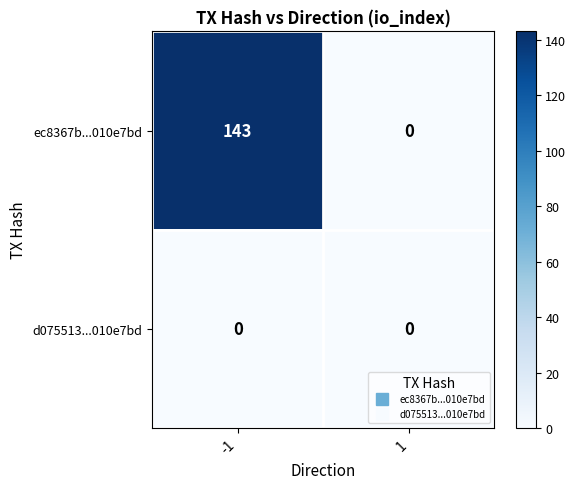

Which series has the largest range (max minus min)?

ec8367b...010e7bd